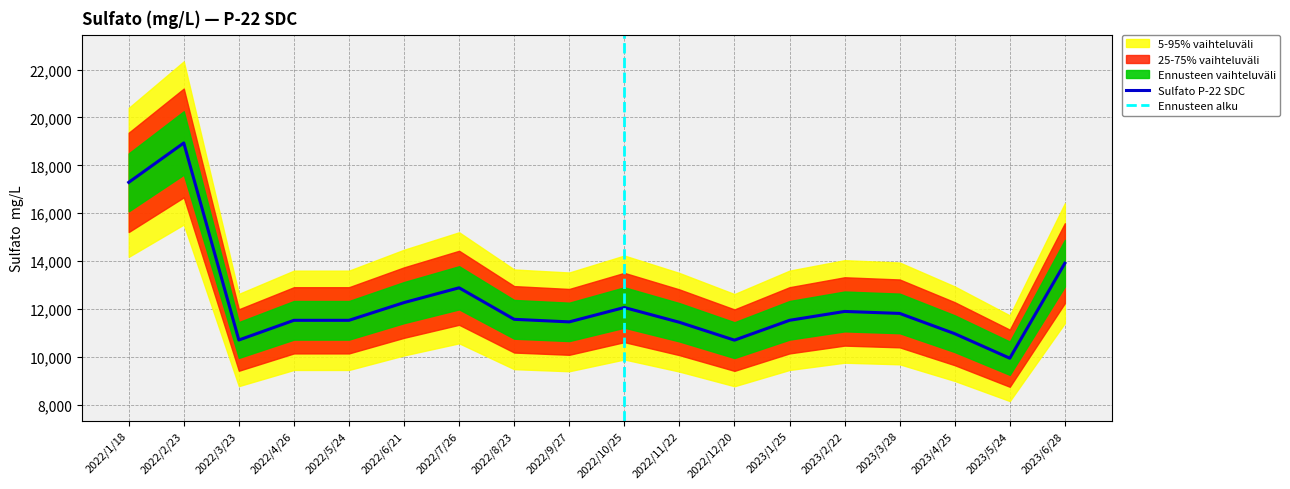

What is the sum of all values?

222396.2